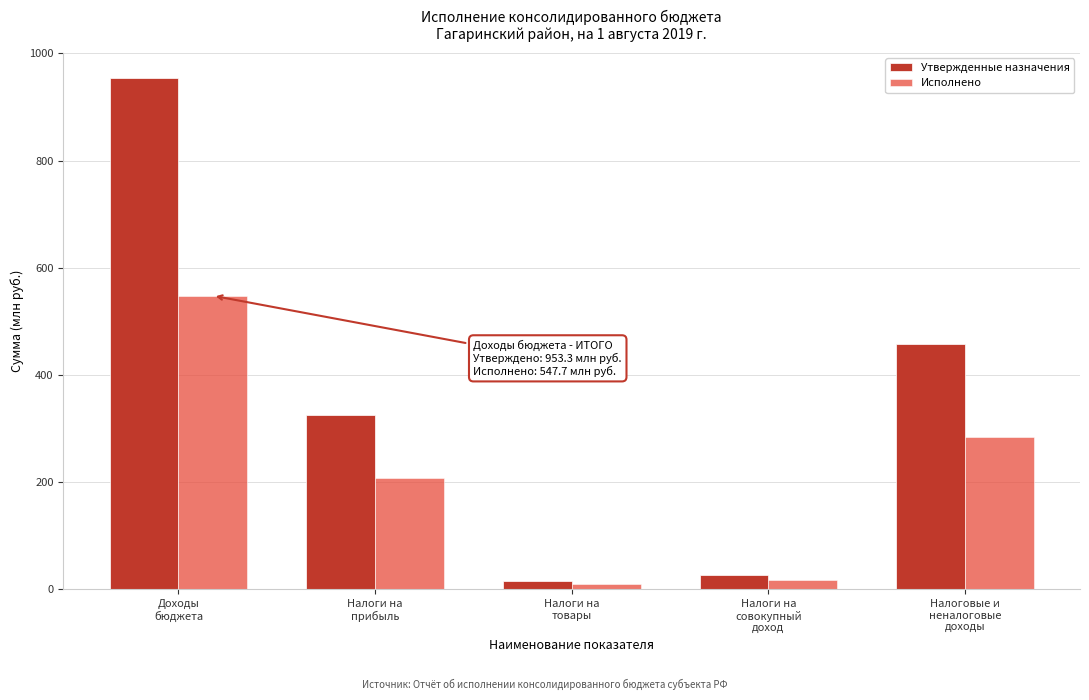

Reading left to right, transcribe all the data shown in this chart.

Утвержденные назначения: 953.3	324.6	15.5	26.7	458.5
Исполнено: 547.7	206.7	10.0	16.3	284.0